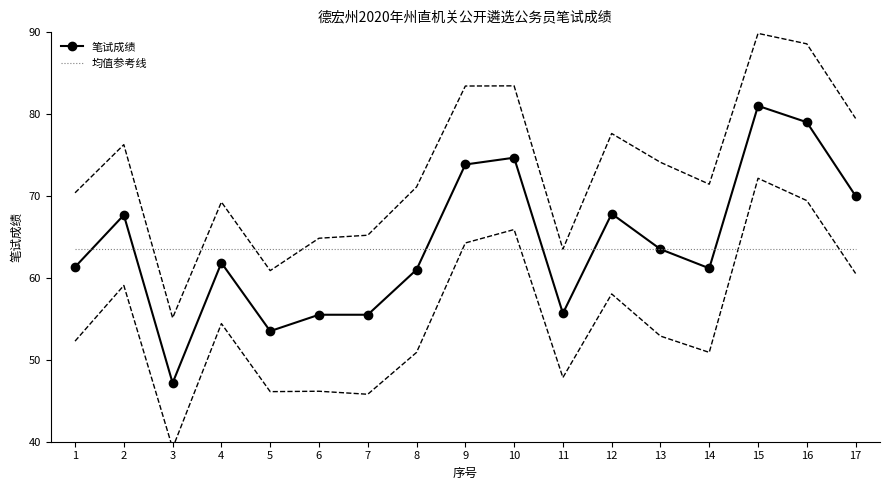

Where is the first local minimum for 笔试成绩?

3